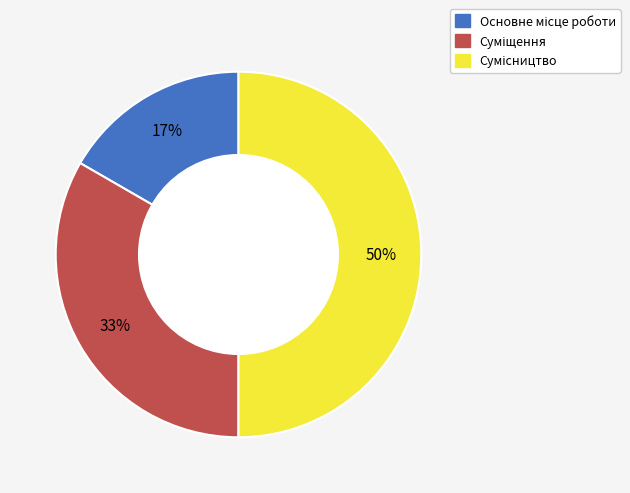

To the nearest percent, what is the difference between the largest and smallest slice percentages?

33%